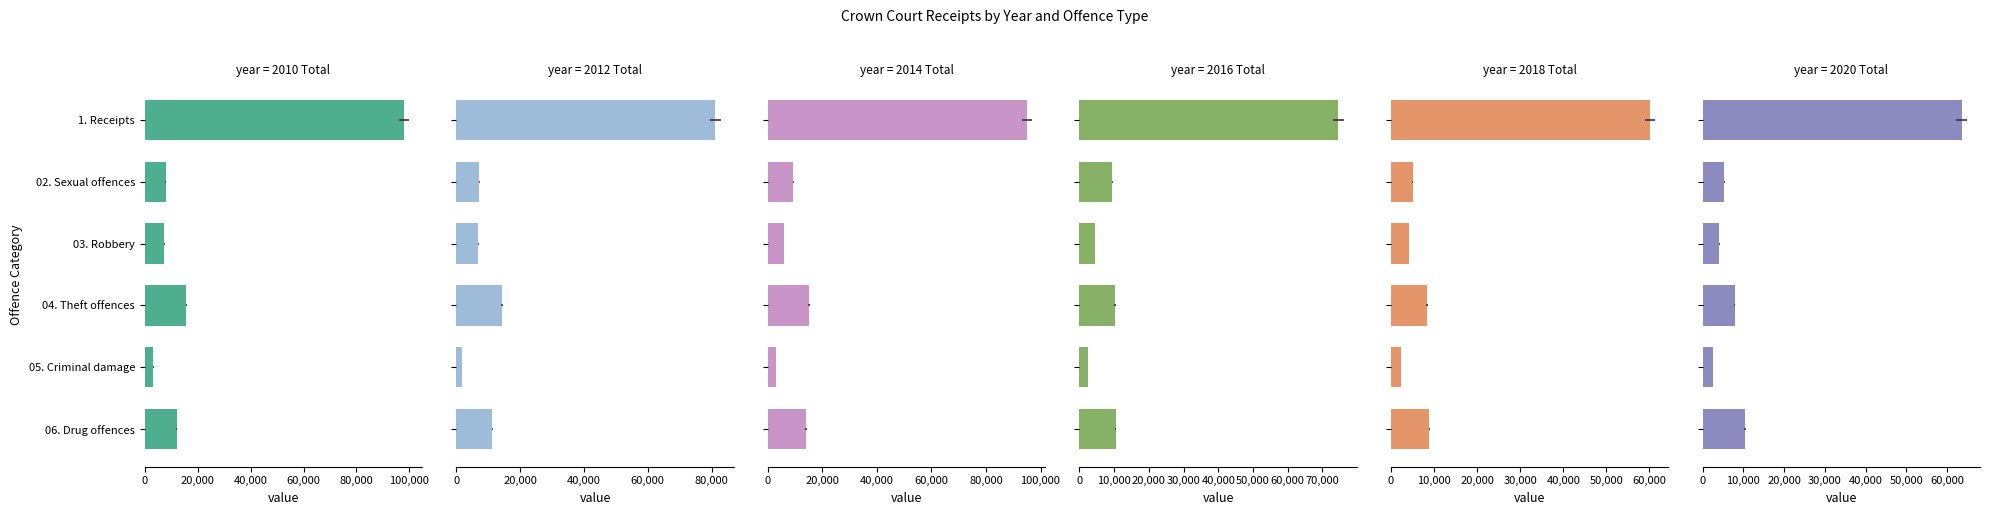

What is the value of the 2020 Total bar at the 5th from the left?

2504